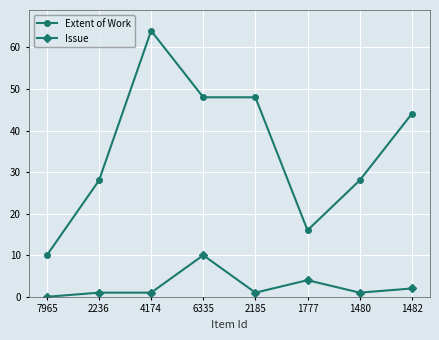

Where is Issue nearest to the value 5?

1777